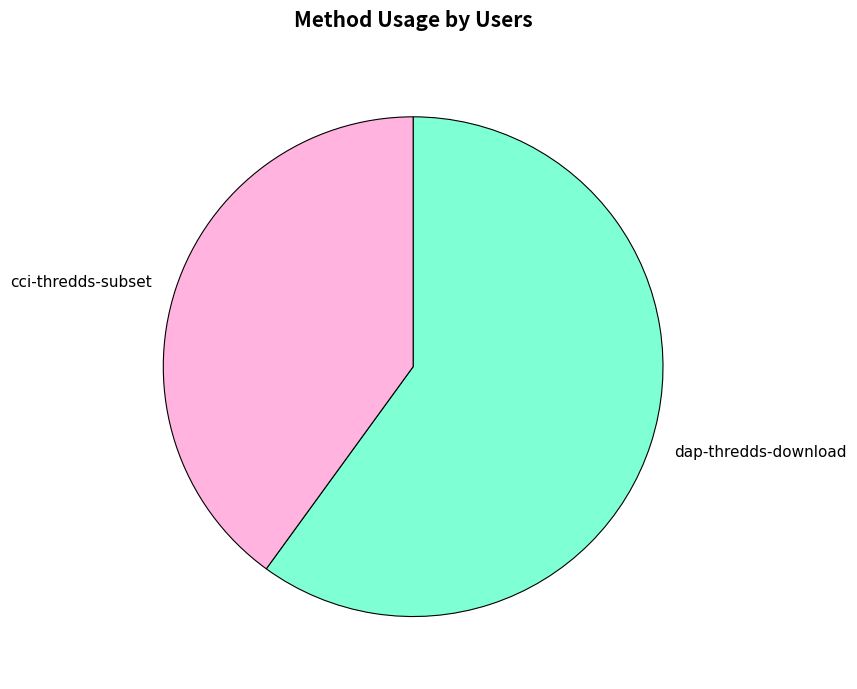

Do cci-thredds-subset and dap-thredds-download together represent more than half of the pie?

Yes